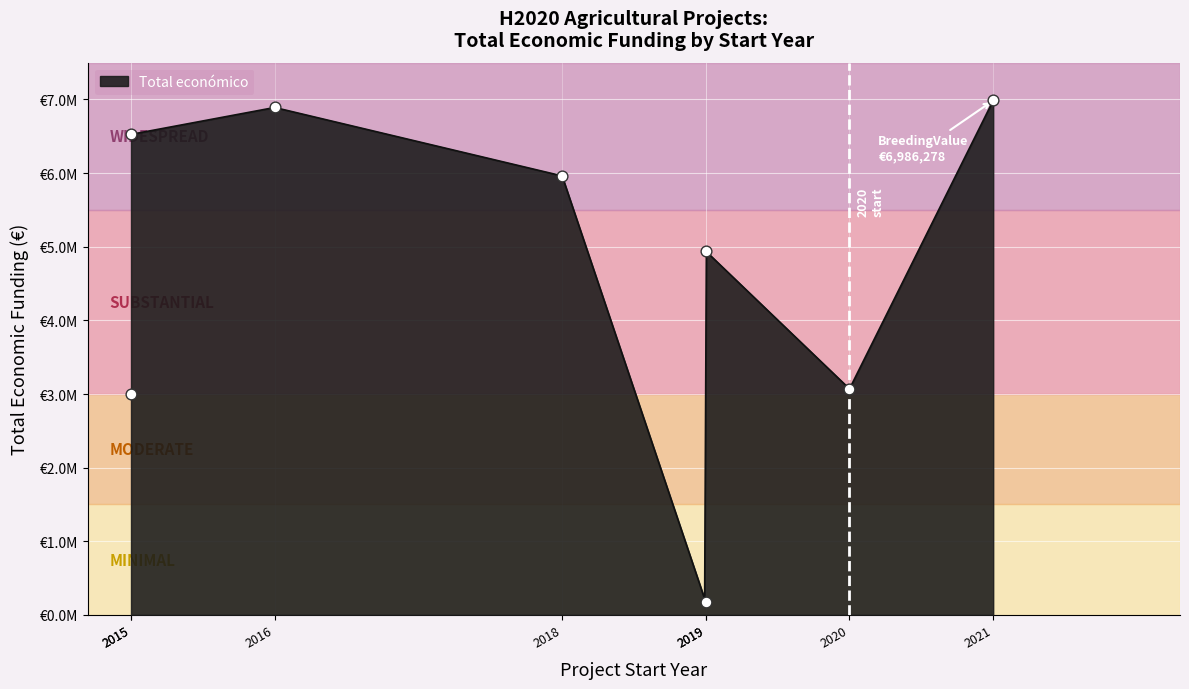

Which has a higher value, 2021 BreedingValue or 2015 EMPHASIS?

2021 BreedingValue